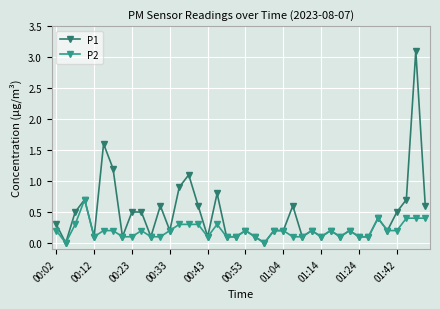

Which series has the largest range (max minus min)?

P1